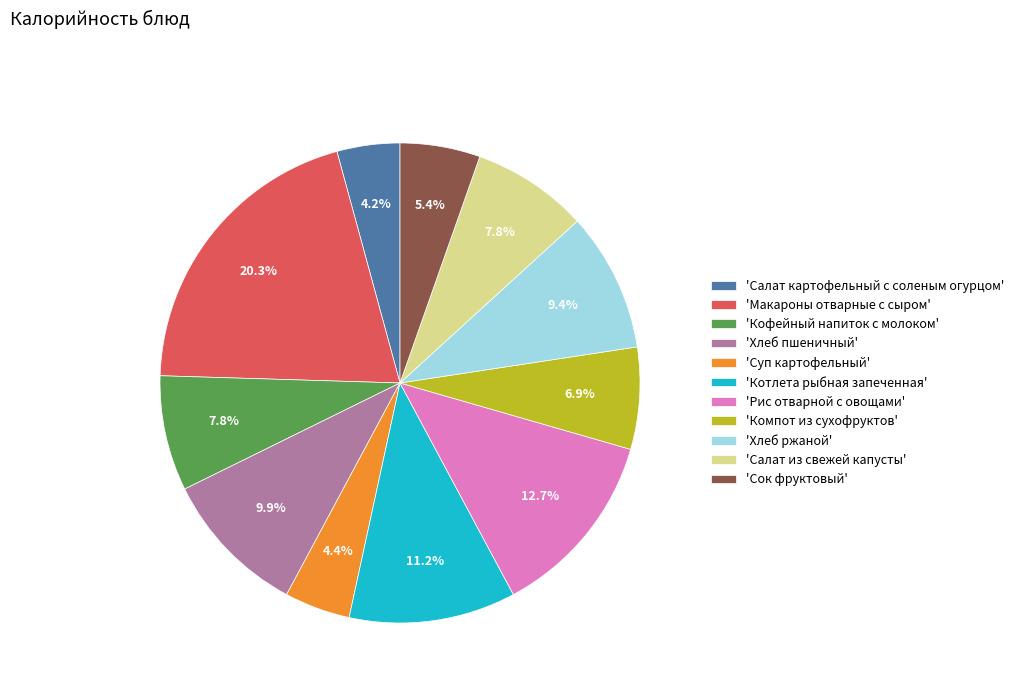

To the nearest percent, what is the difference between the largest and smallest slice percentages?

16%